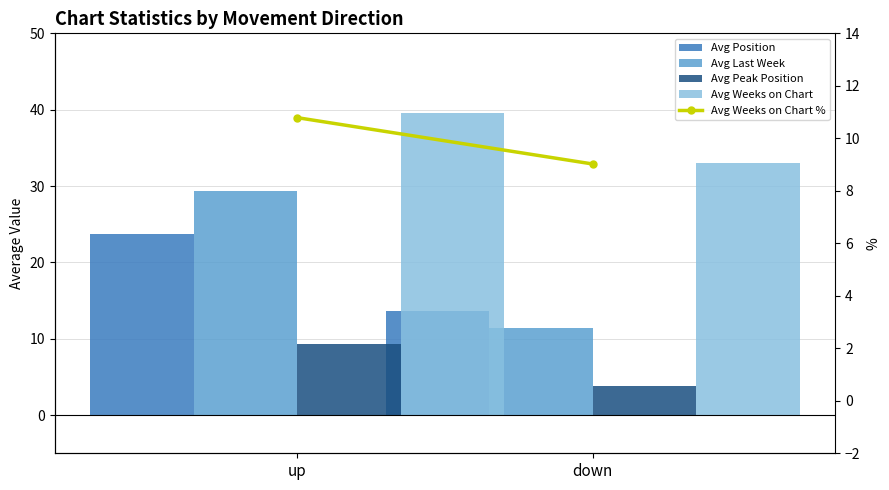

What is the total value across all series at down?

70.9